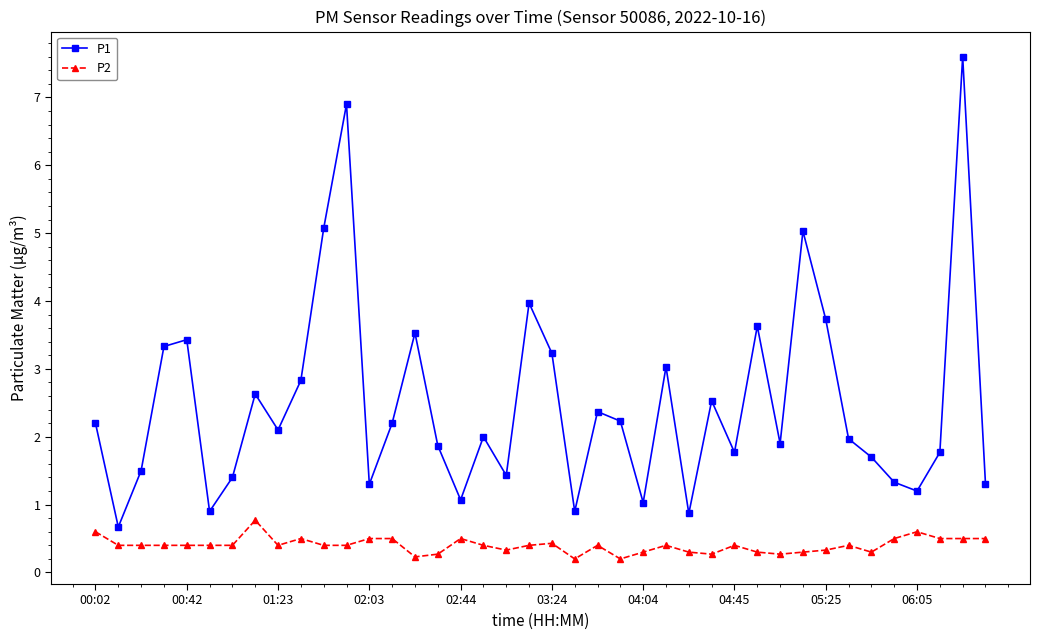

Rank the series by their maximum value, from lowest to highest.

P2, P1